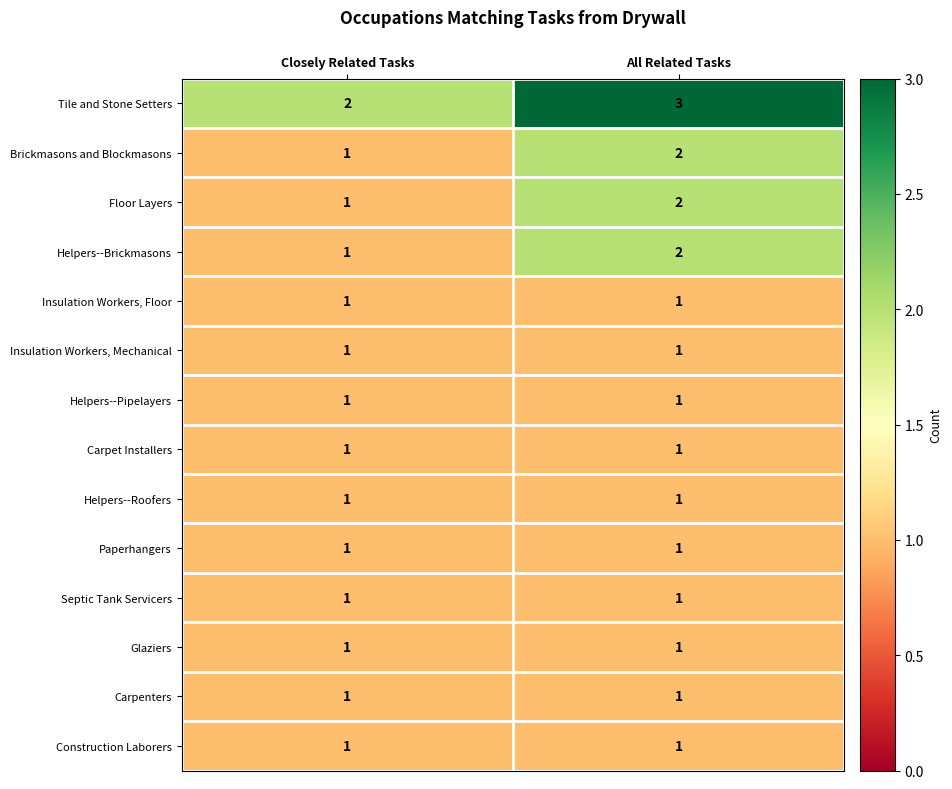

Where is Floor Layers nearest to the value 1?

Closely Related Tasks